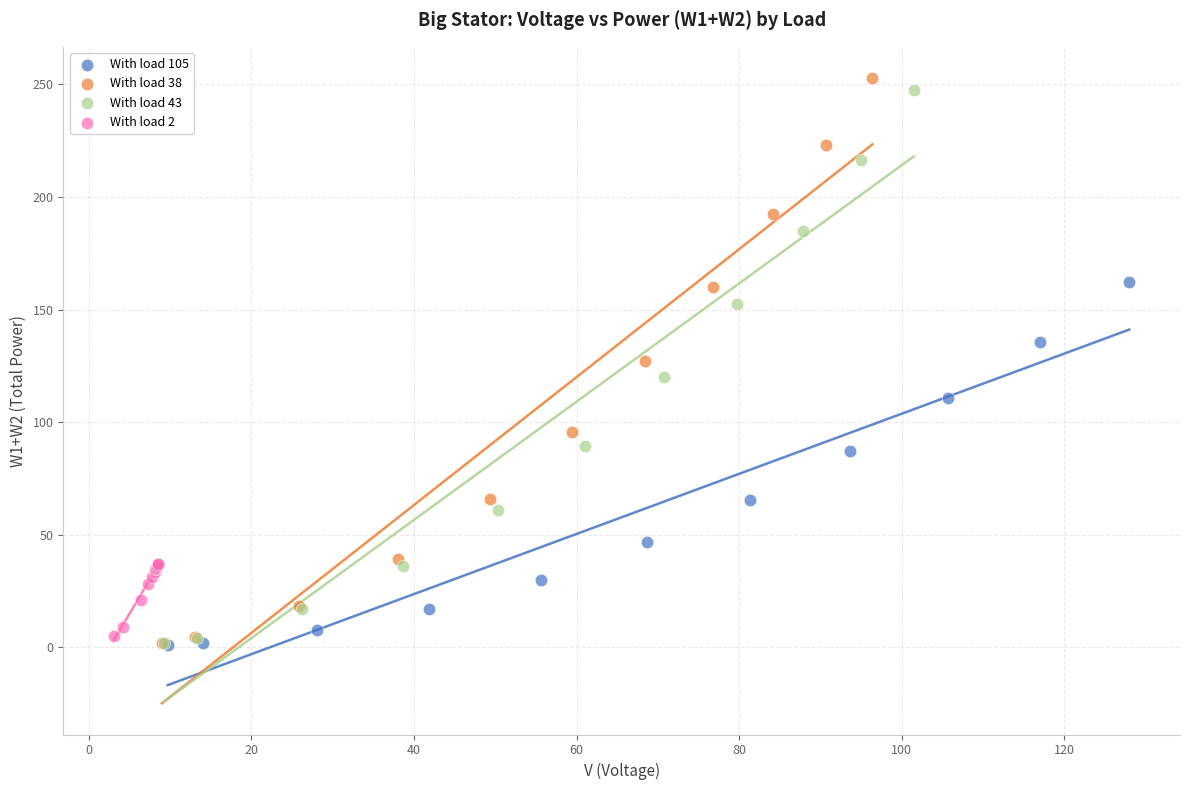

Which series contains the highest Y value?

With load 38